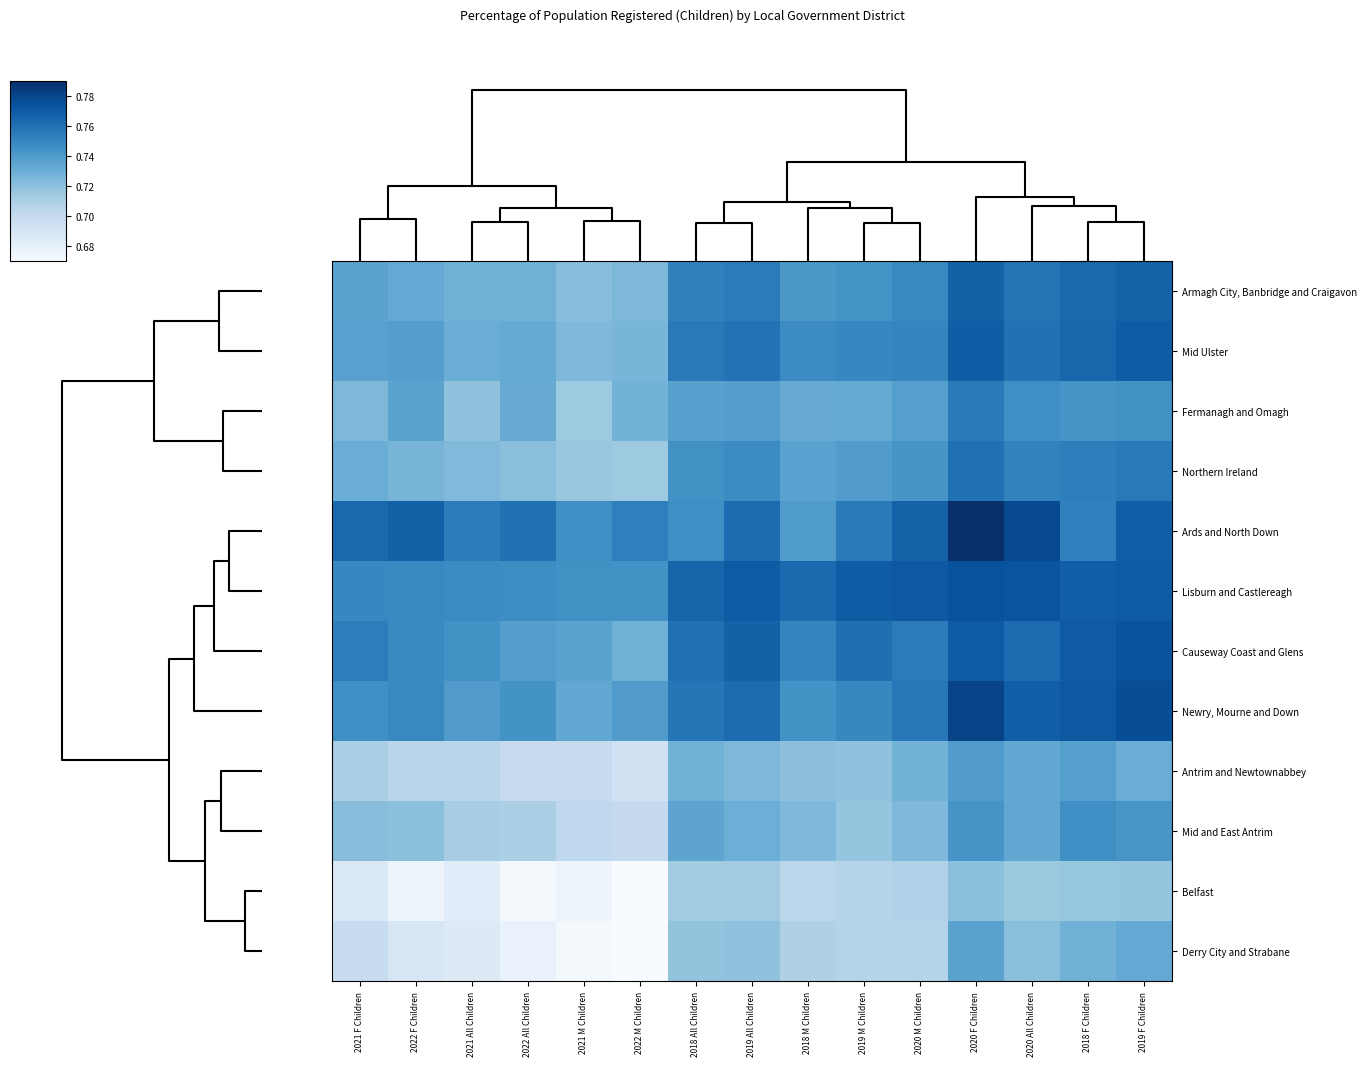

Reading right to left, transcribe all the data shown in this chart.

Armagh City, Banbridge and Craigavon: 2019 F Children=0.8	2018 F Children=0.8	2020 All Children=0.8	2020 F Children=0.8	2020 M Children=0.7	2019 M Children=0.7	2018 M Children=0.7	2019 All Children=0.8	2018 All Children=0.8	2022 M Children=0.7	2021 M Children=0.7	2022 All Children=0.7	2021 All Children=0.7	2022 F Children=0.7	2021 F Children=0.7
Mid Ulster: 2019 F Children=0.8	2018 F Children=0.8	2020 All Children=0.8	2020 F Children=0.8	2020 M Children=0.8	2019 M Children=0.7	2018 M Children=0.7	2019 All Children=0.8	2018 All Children=0.8	2022 M Children=0.7	2021 M Children=0.7	2022 All Children=0.7	2021 All Children=0.7	2022 F Children=0.7	2021 F Children=0.7
Fermanagh and Omagh: 2019 F Children=0.7	2018 F Children=0.7	2020 All Children=0.7	2020 F Children=0.8	2020 M Children=0.7	2019 M Children=0.7	2018 M Children=0.7	2019 All Children=0.7	2018 All Children=0.7	2022 M Children=0.7	2021 M Children=0.7	2022 All Children=0.7	2021 All Children=0.7	2022 F Children=0.7	2021 F Children=0.7
Northern Ireland: 2019 F Children=0.8	2018 F Children=0.8	2020 All Children=0.8	2020 F Children=0.8	2020 M Children=0.7	2019 M Children=0.7	2018 M Children=0.7	2019 All Children=0.7	2018 All Children=0.7	2022 M Children=0.7	2021 M Children=0.7	2022 All Children=0.7	2021 All Children=0.7	2022 F Children=0.7	2021 F Children=0.7
Ards and North Down: 2019 F Children=0.8	2018 F Children=0.8	2020 All Children=0.8	2020 F Children=0.8	2020 M Children=0.8	2019 M Children=0.8	2018 M Children=0.7	2019 All Children=0.8	2018 All Children=0.7	2022 M Children=0.8	2021 M Children=0.7	2022 All Children=0.8	2021 All Children=0.8	2022 F Children=0.8	2021 F Children=0.8
Lisburn and Castlereagh: 2019 F Children=0.8	2018 F Children=0.8	2020 All Children=0.8	2020 F Children=0.8	2020 M Children=0.8	2019 M Children=0.8	2018 M Children=0.8	2019 All Children=0.8	2018 All Children=0.8	2022 M Children=0.7	2021 M Children=0.7	2022 All Children=0.7	2021 All Children=0.7	2022 F Children=0.7	2021 F Children=0.8
Causeway Coast and Glens: 2019 F Children=0.8	2018 F Children=0.8	2020 All Children=0.8	2020 F Children=0.8	2020 M Children=0.8	2019 M Children=0.8	2018 M Children=0.8	2019 All Children=0.8	2018 All Children=0.8	2022 M Children=0.7	2021 M Children=0.7	2022 All Children=0.7	2021 All Children=0.7	2022 F Children=0.7	2021 F Children=0.8
Newry, Mourne and Down: 2019 F Children=0.8	2018 F Children=0.8	2020 All Children=0.8	2020 F Children=0.8	2020 M Children=0.8	2019 M Children=0.7	2018 M Children=0.7	2019 All Children=0.8	2018 All Children=0.8	2022 M Children=0.7	2021 M Children=0.7	2022 All Children=0.7	2021 All Children=0.7	2022 F Children=0.7	2021 F Children=0.7
Antrim and Newtownabbey: 2019 F Children=0.7	2018 F Children=0.7	2020 All Children=0.7	2020 F Children=0.7	2020 M Children=0.7	2019 M Children=0.7	2018 M Children=0.7	2019 All Children=0.7	2018 All Children=0.7	2022 M Children=0.7	2021 M Children=0.7	2022 All Children=0.7	2021 All Children=0.7	2022 F Children=0.7	2021 F Children=0.7
Mid and East Antrim: 2019 F Children=0.7	2018 F Children=0.7	2020 All Children=0.7	2020 F Children=0.7	2020 M Children=0.7	2019 M Children=0.7	2018 M Children=0.7	2019 All Children=0.7	2018 All Children=0.7	2022 M Children=0.7	2021 M Children=0.7	2022 All Children=0.7	2021 All Children=0.7	2022 F Children=0.7	2021 F Children=0.7
Belfast: 2019 F Children=0.7	2018 F Children=0.7	2020 All Children=0.7	2020 F Children=0.7	2020 M Children=0.7	2019 M Children=0.7	2018 M Children=0.7	2019 All Children=0.7	2018 All Children=0.7	2022 M Children=0.7	2021 M Children=0.7	2022 All Children=0.7	2021 All Children=0.7	2022 F Children=0.7	2021 F Children=0.7
Derry City and Strabane: 2019 F Children=0.7	2018 F Children=0.7	2020 All Children=0.7	2020 F Children=0.7	2020 M Children=0.7	2019 M Children=0.7	2018 M Children=0.7	2019 All Children=0.7	2018 All Children=0.7	2022 M Children=0.7	2021 M Children=0.7	2022 All Children=0.7	2021 All Children=0.7	2022 F Children=0.7	2021 F Children=0.7